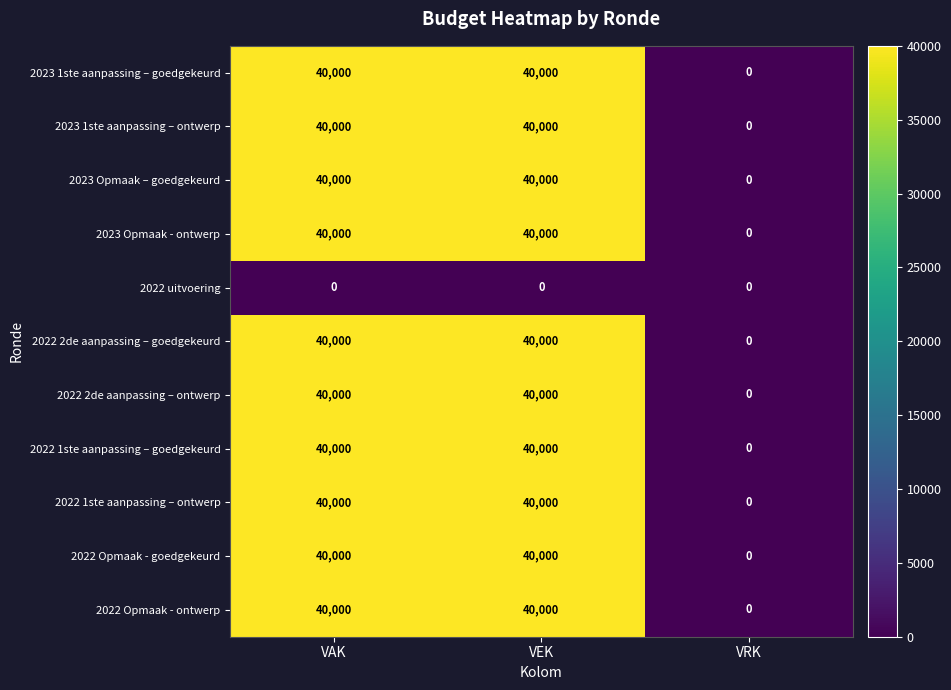

Is it true that 2022 2de aanpassing – ontwerp equals 52614 at VEK?

False